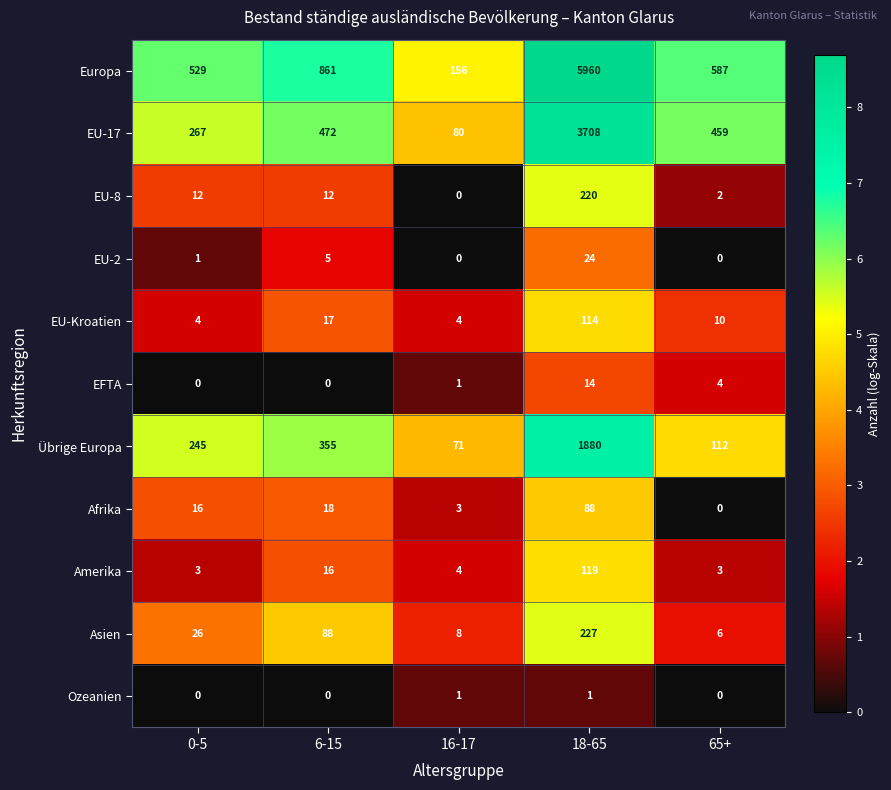

How many values in Ozeanien are above zero?

2